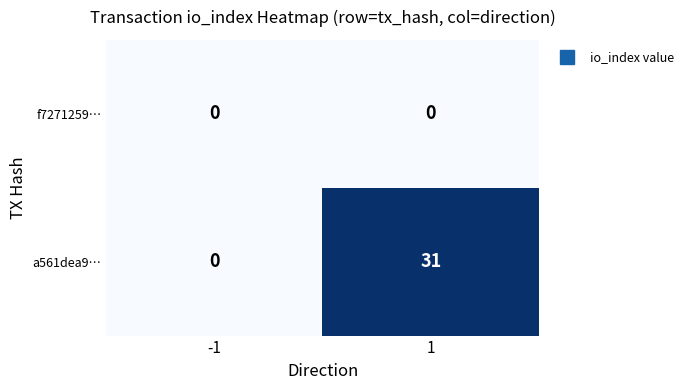

What is the total value across all series at 1?

31